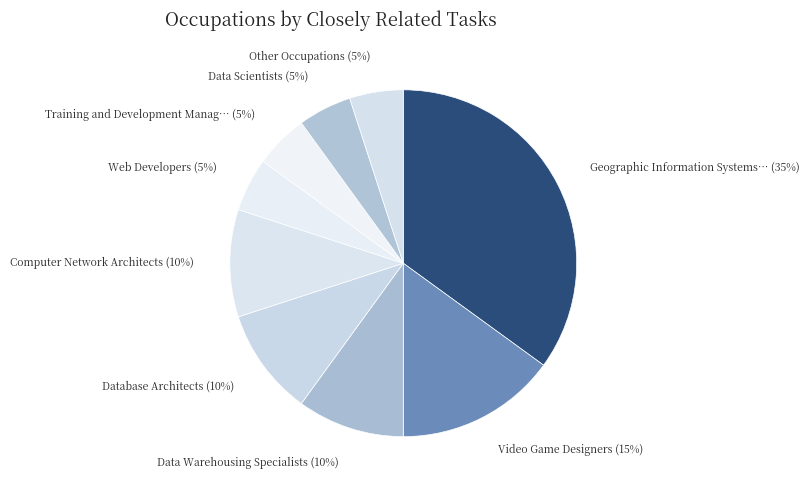

How many slices are in this pie chart?

9